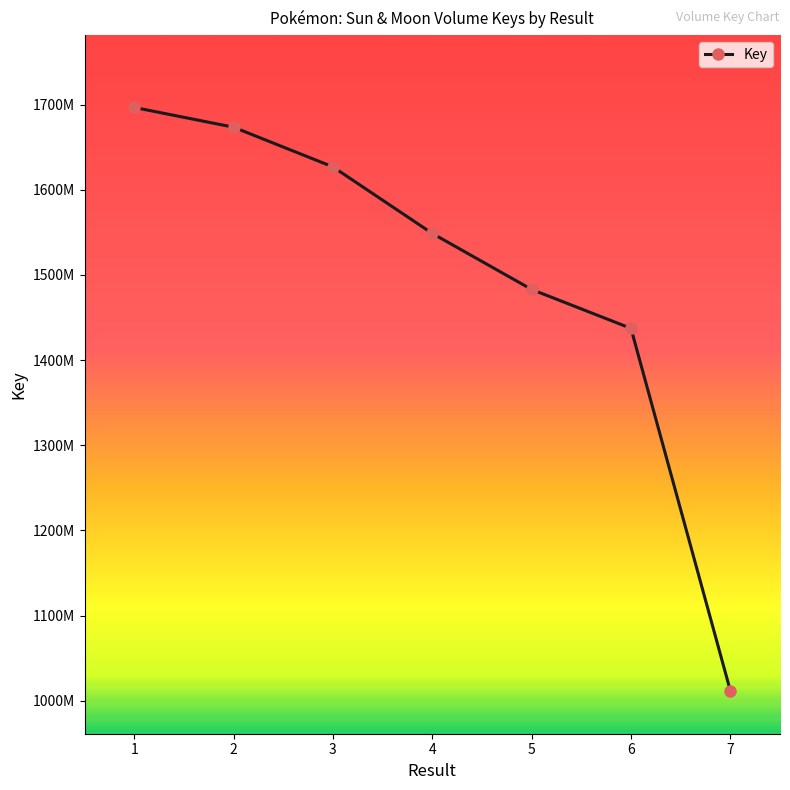

Is this an area chart (filled region under the line)?

No